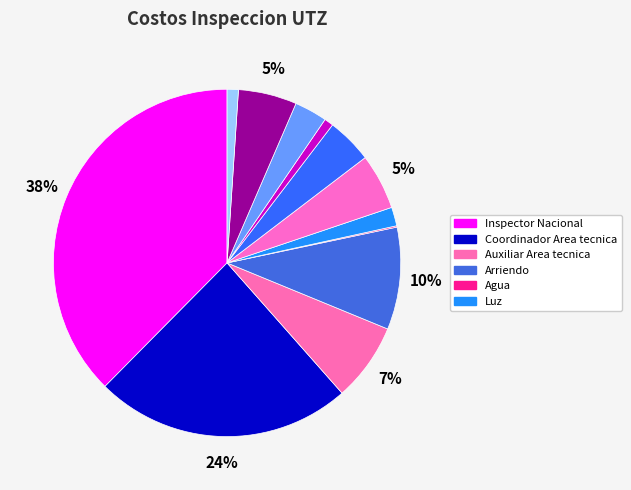

What is the smallest slice in the pie chart?

Agua